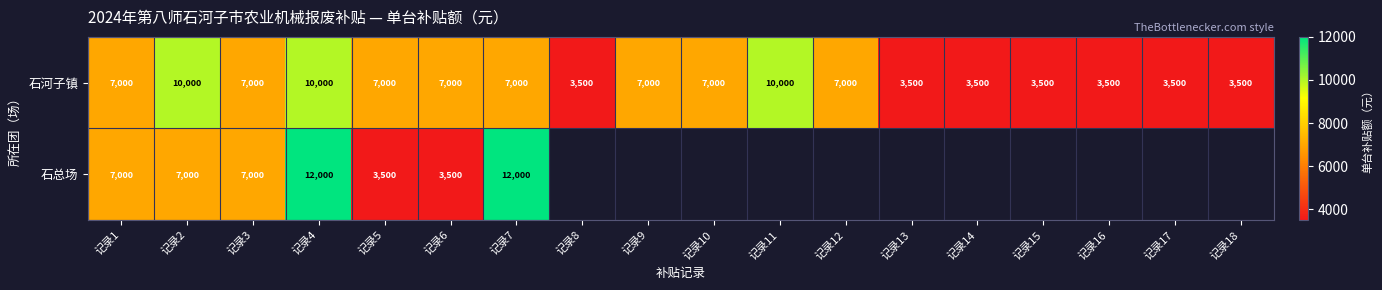

What is the highest value of the 石河子镇 series?

10000